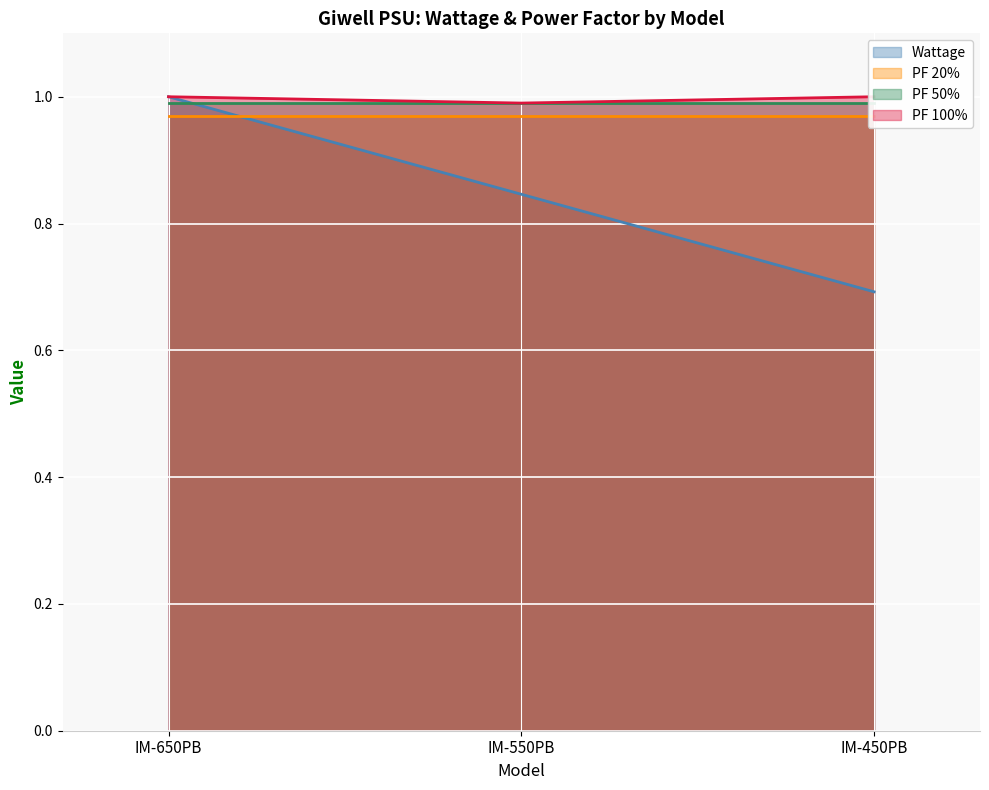

Where is Wattage nearest to the value 0?

IM-450PB